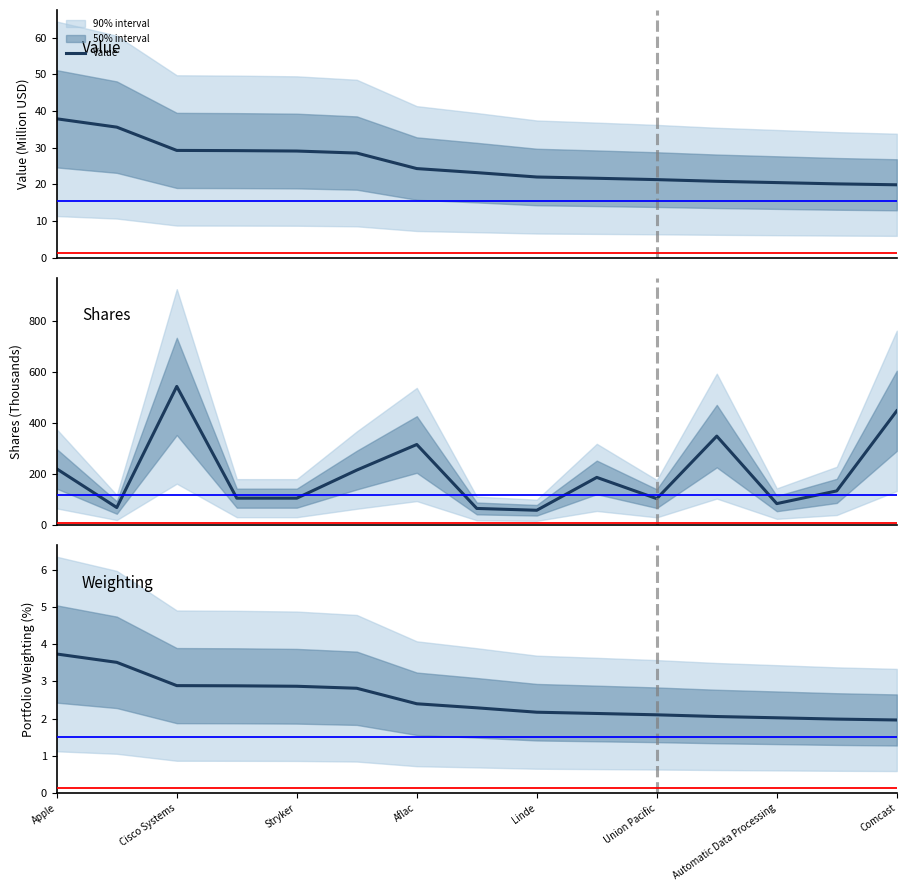

What is the highest value of the Value series?

37.9